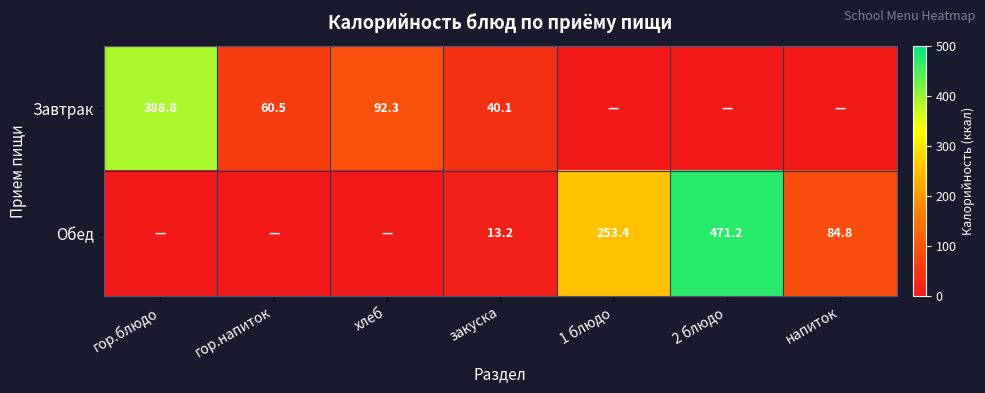

True or false: Обед has a value of 6.5 at закуска.

False